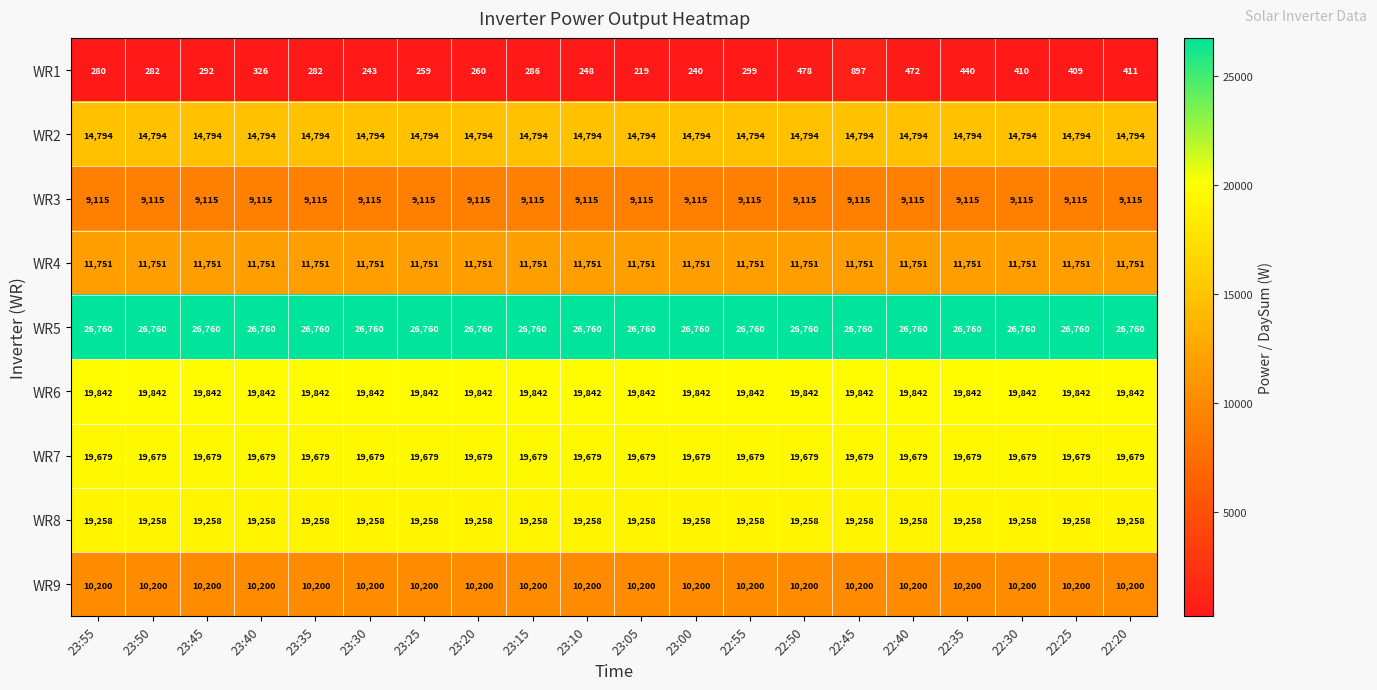

Is it true that WR2 equals 6377 at 23:00?

False